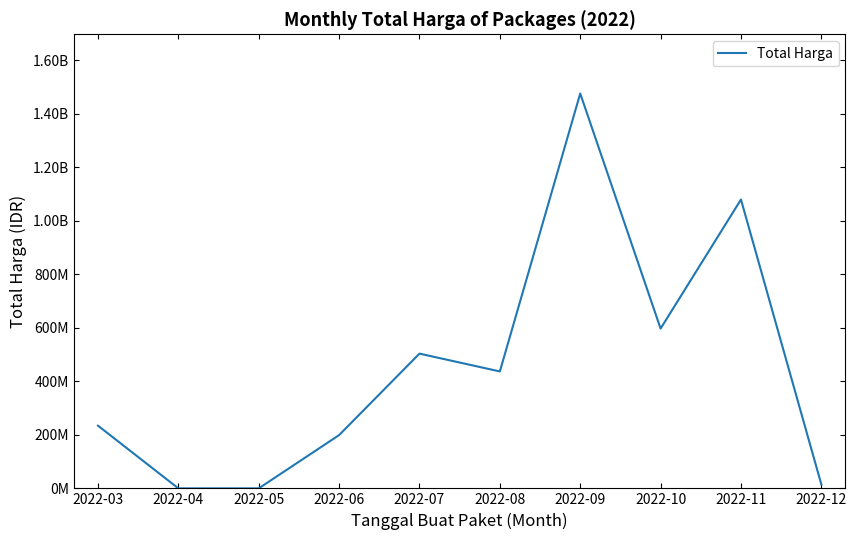

Which label corresponds to the smallest value in the chart?

2022-04